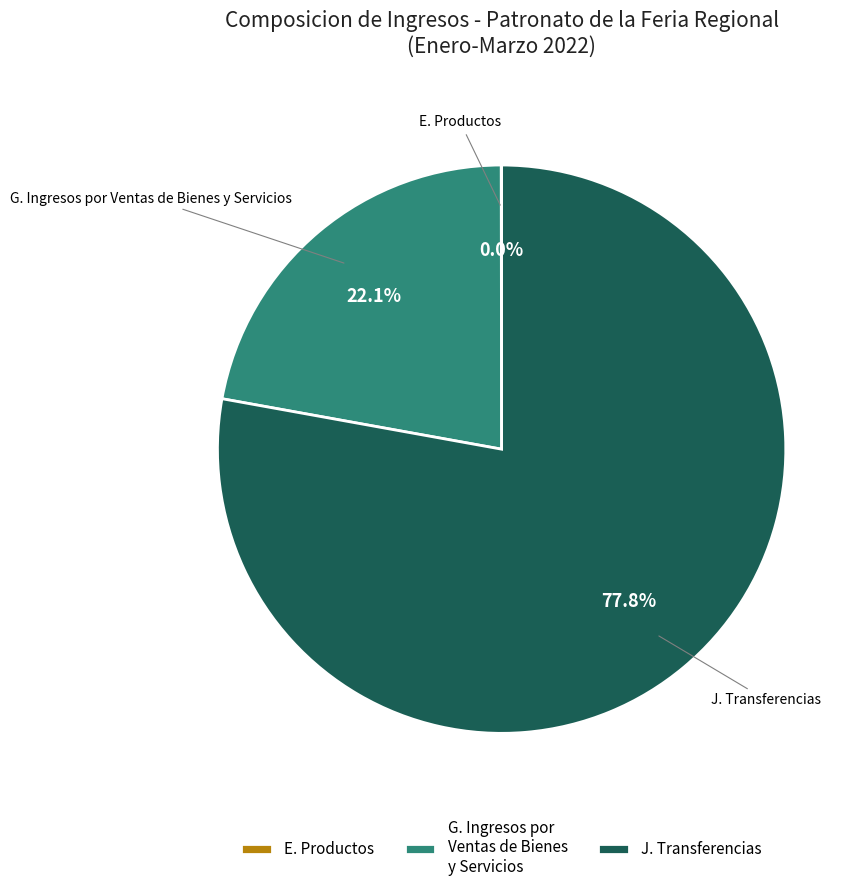

Approximately how many times larger is the value at G. Ingresos por Ventas de Bienes y Servicios compared to J. Transferencias?

0.3